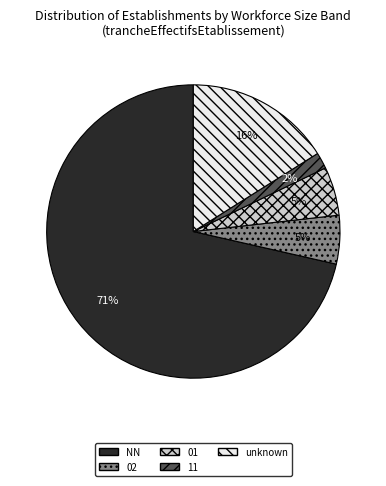

To the nearest percent, what percentage of the pie is 01?

5%